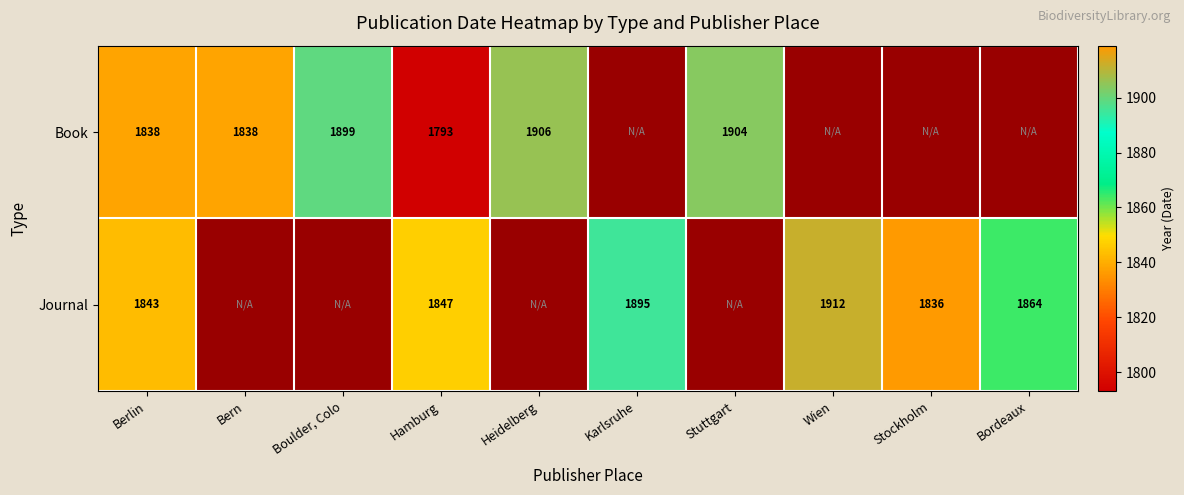

At which label does Book reach its peak?

Heidelberg